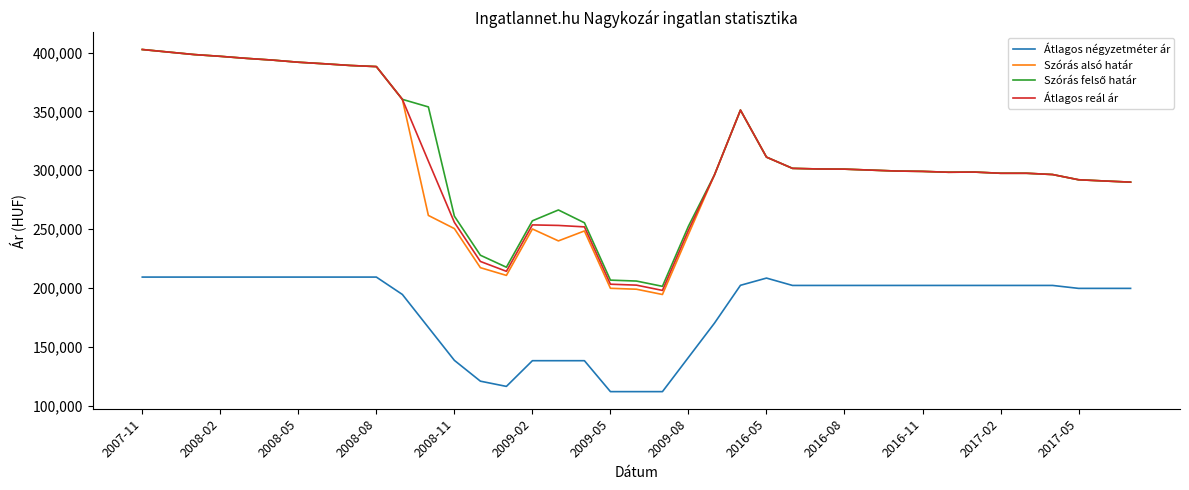

How many series are shown in this chart?

4